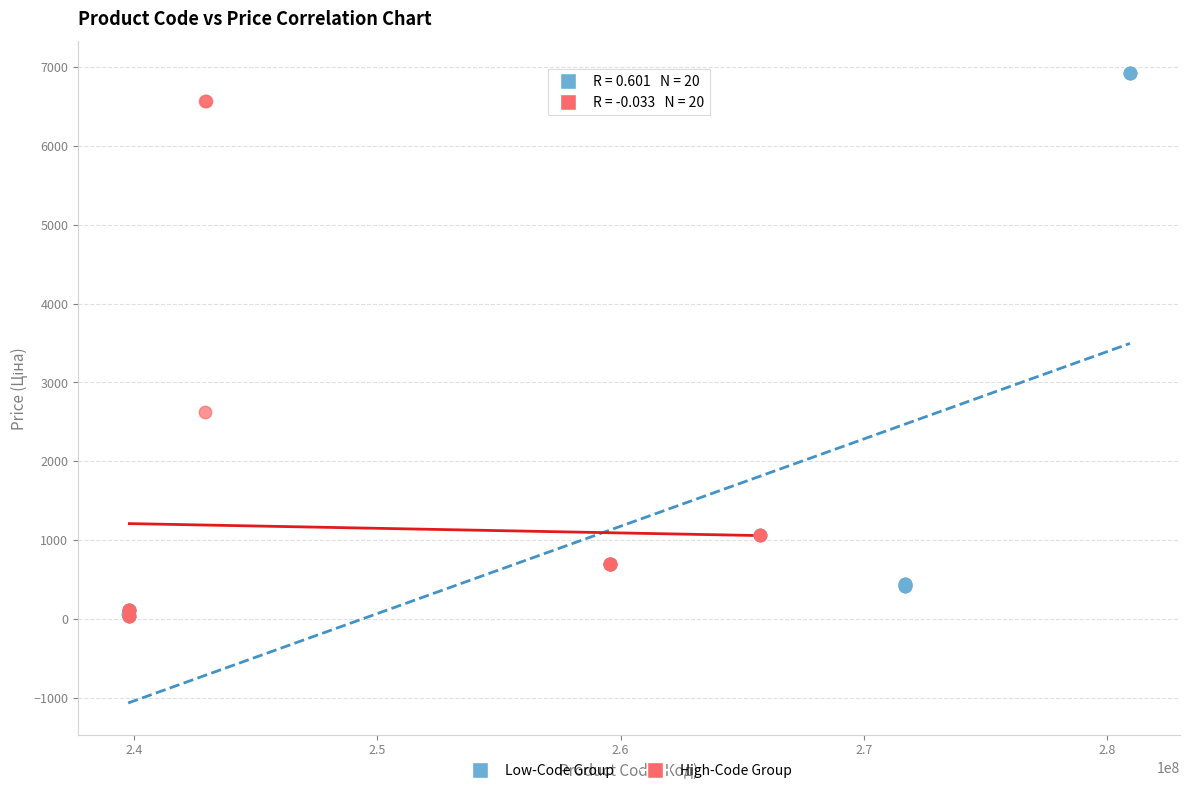

Which series contains the highest Y value?

Low-Code Group